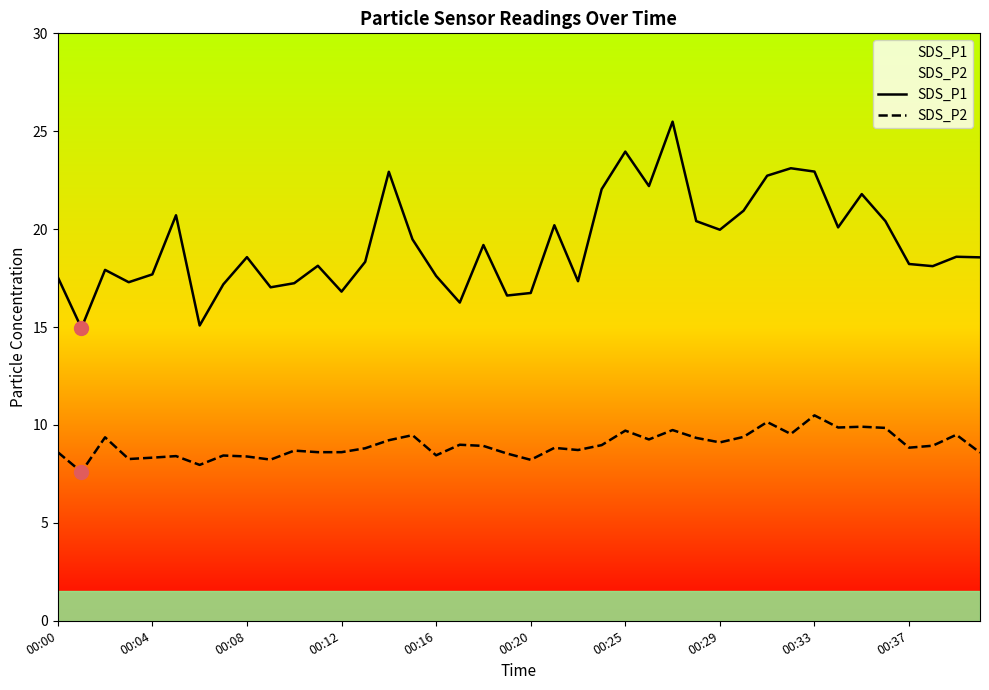

True or false: SDS_P2 has a value of 2.2 at 18.

False